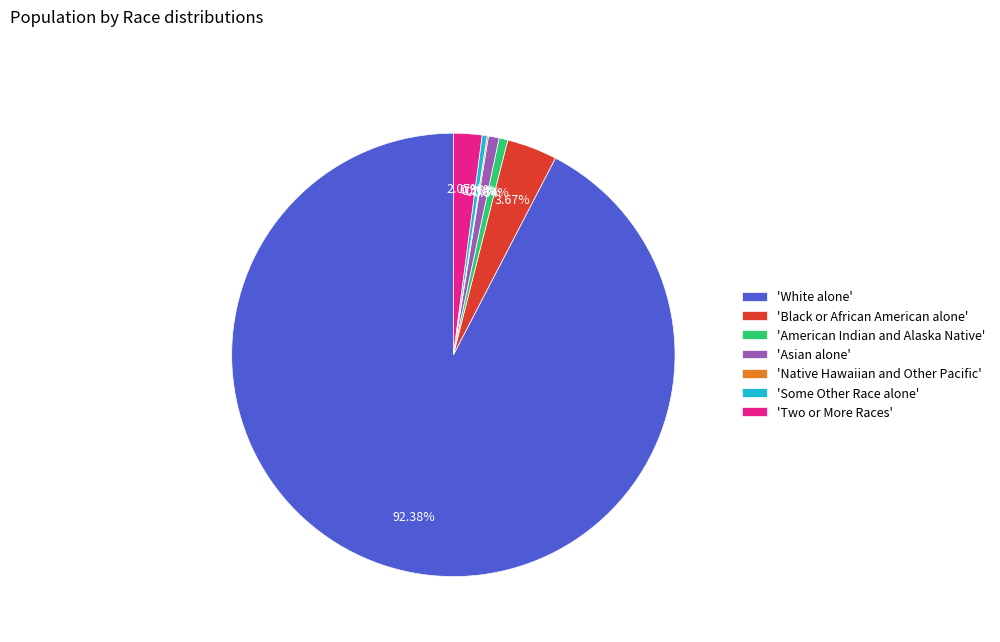

Is there a majority slice in this chart?

Yes